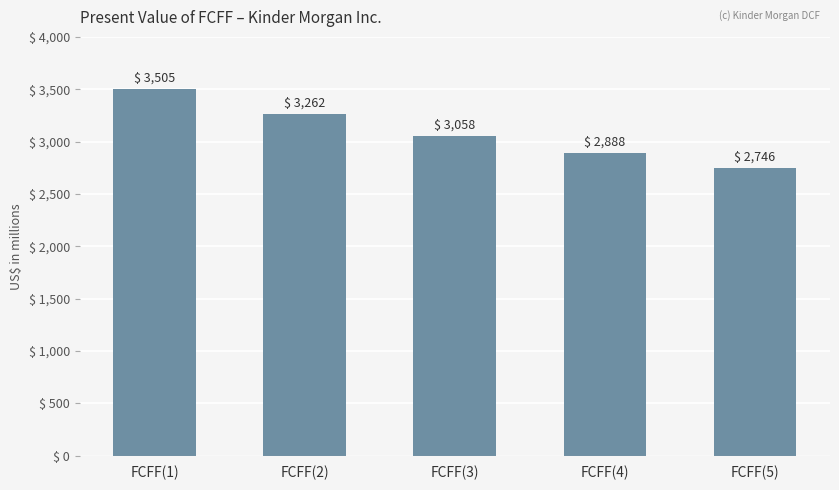

Which category has the lowest value across all series?

FCFF(5)